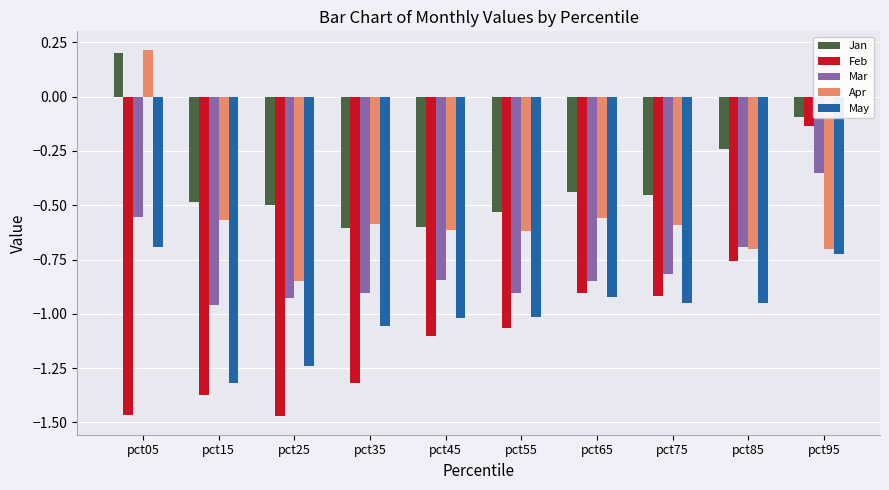

Which series has the largest range (max minus min)?

Feb